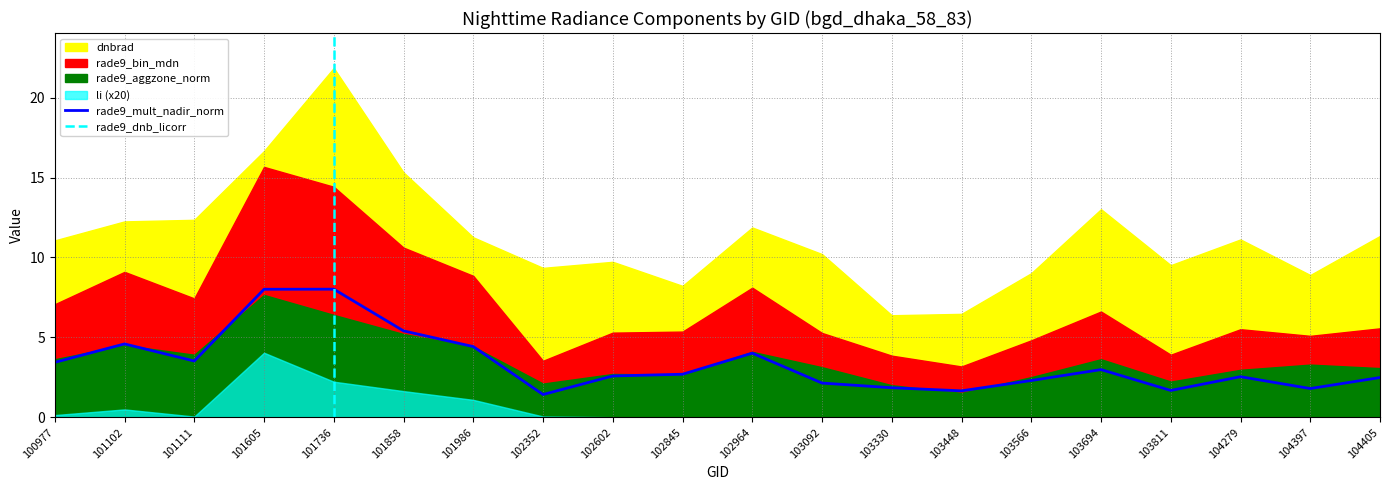

What are all the series names shown in the legend?

dnbrad, li, rade9_bin_mdn, rade9_aggzone_norm, rade9_mult_nadir_norm, rade9_dnb_licorr